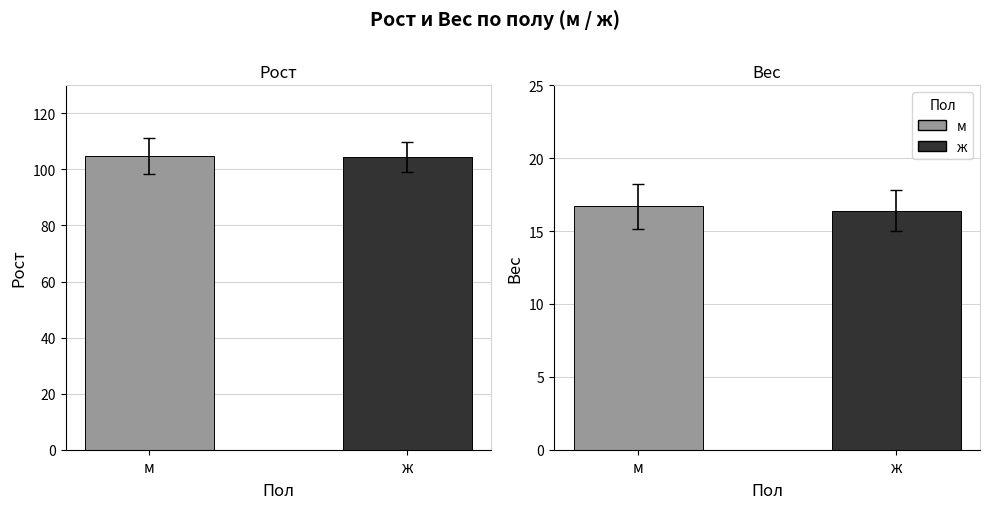

List the series in order of their peak value, lowest first.

ж (Вес), м (Вес), ж (Рост), м (Рост)